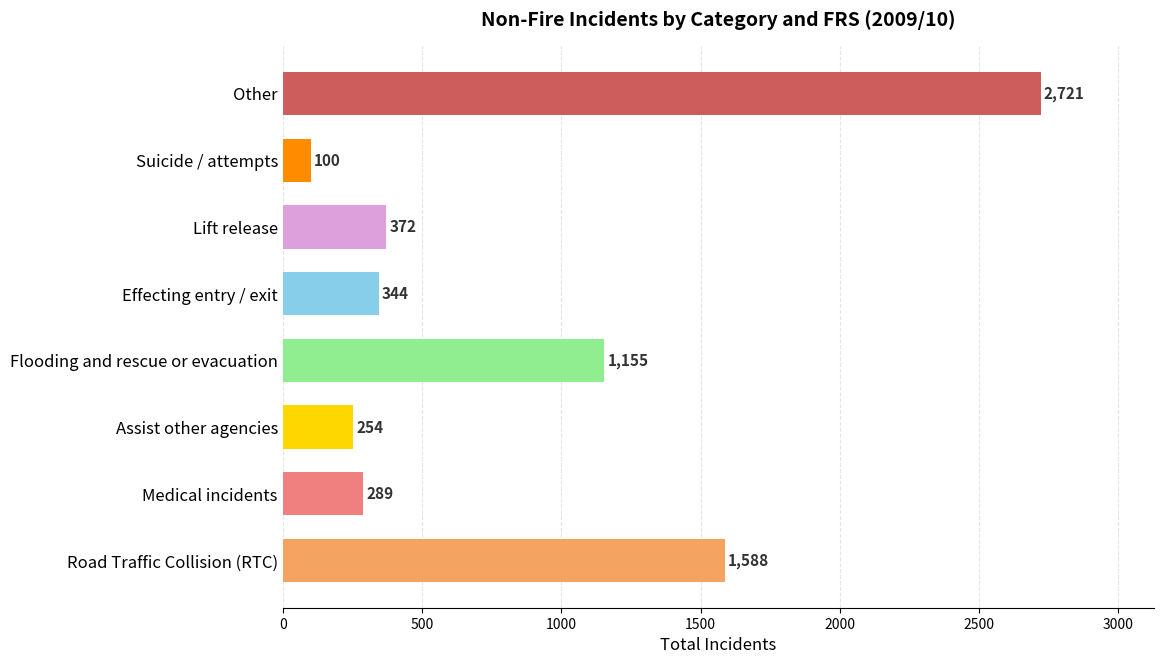

What is the difference between the second highest and second lowest values?

1334